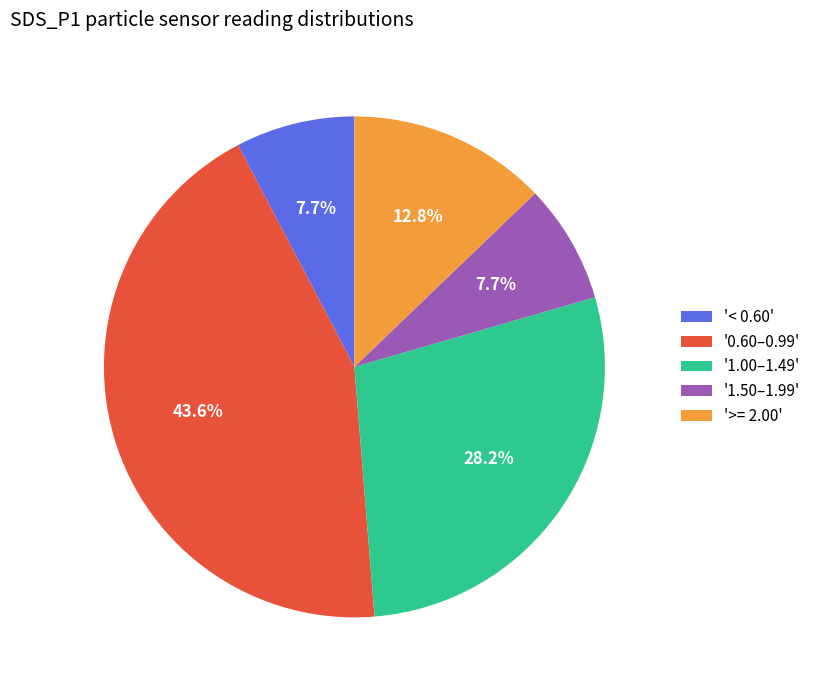

Is there any slice that represents more than half of the pie?

No